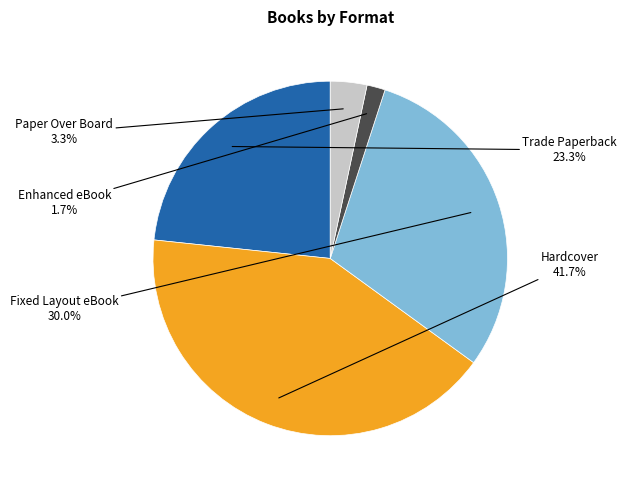

Is there a majority slice in this chart?

No